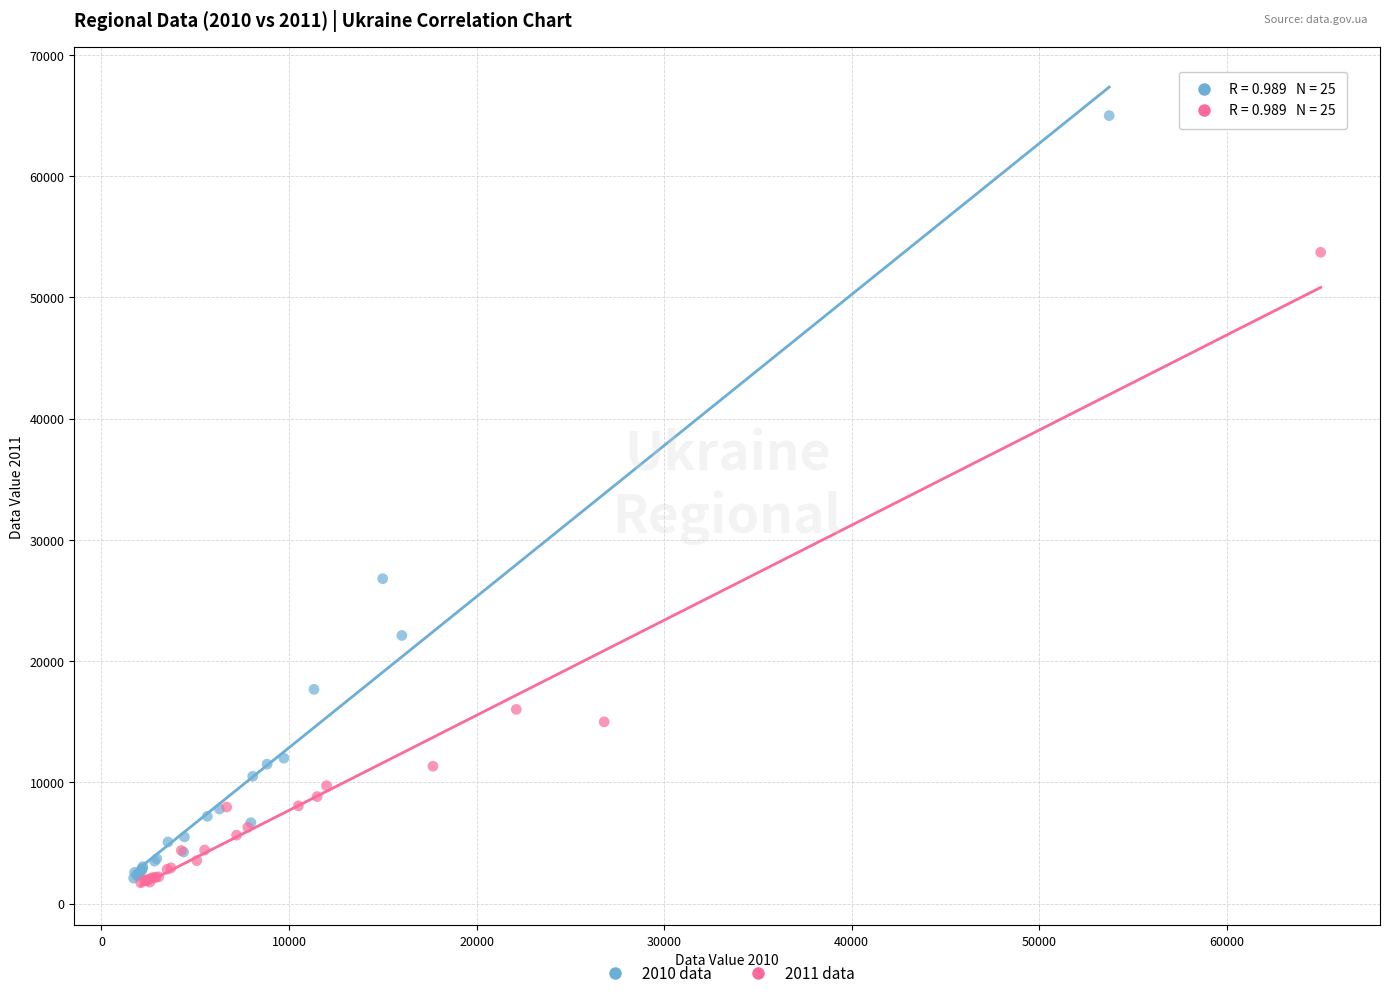

Which series reaches the maximum Y coordinate?

2010 data